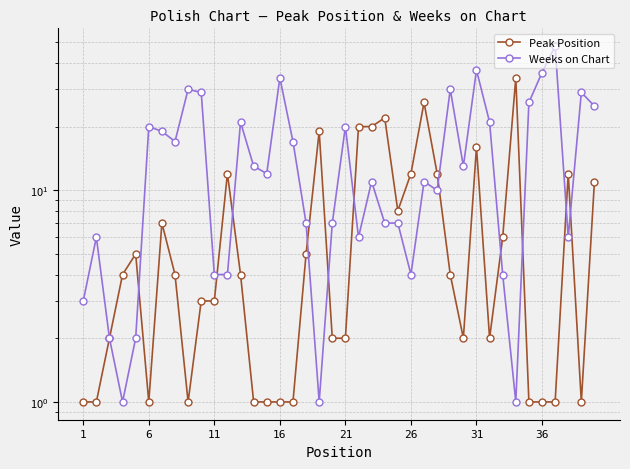

What are all the series names shown in the legend?

Peak Position, Weeks on Chart